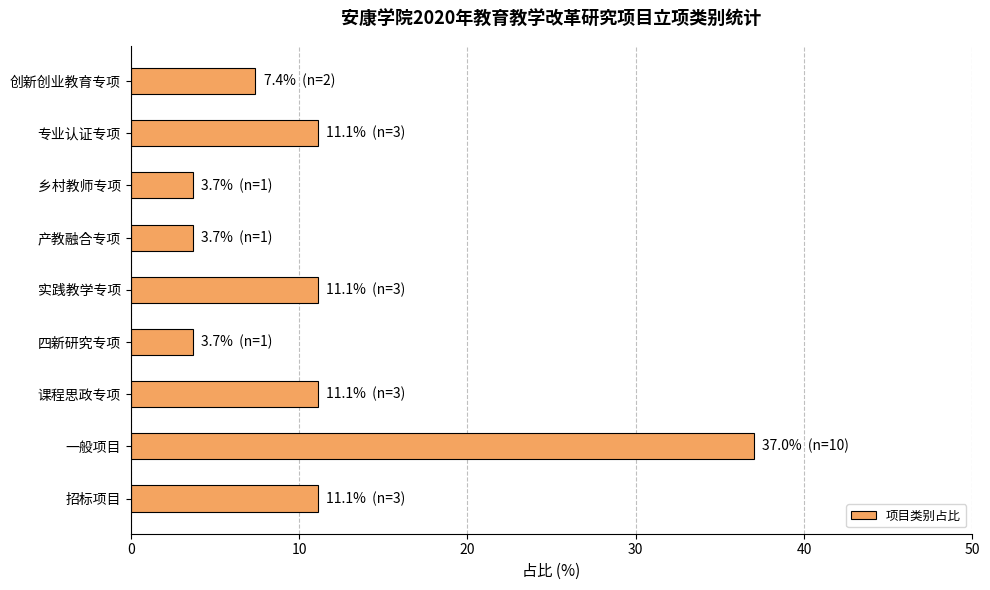

Is it true that the value at 招标项目 is 11.1?

True